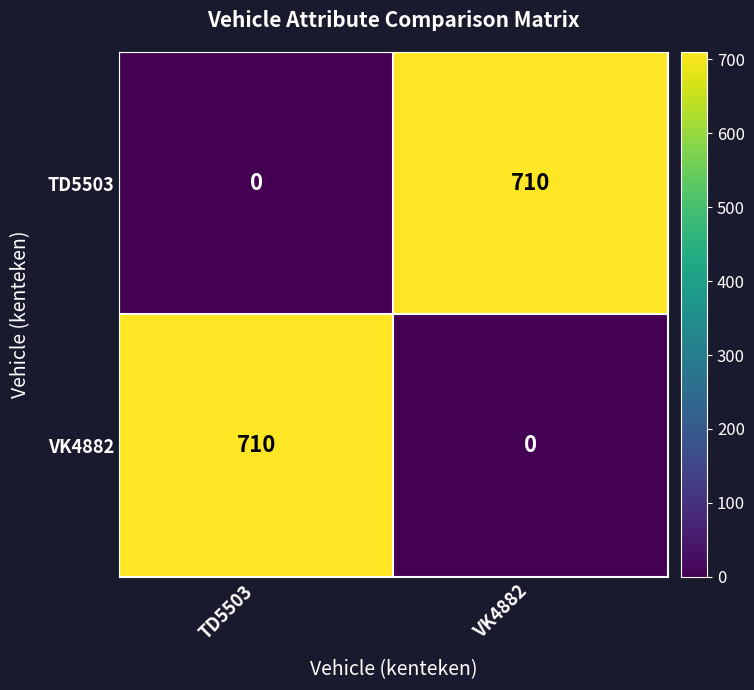

Is it true that TD5503 equals 710 at VK4882?

True